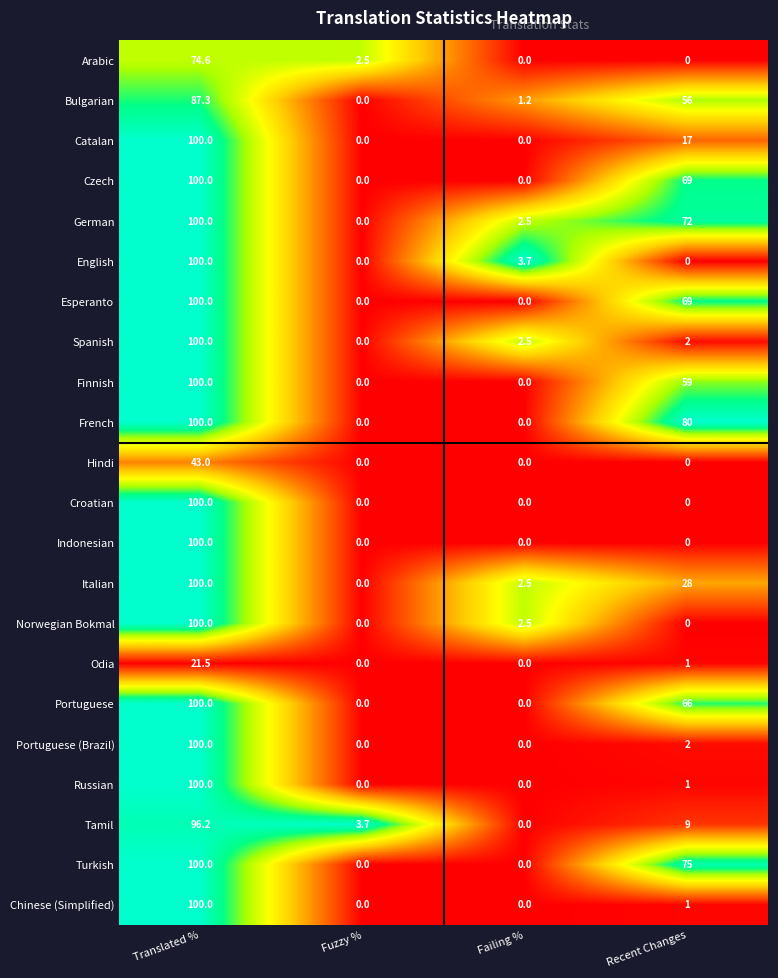

What is the average value of the Turkish series?

43.8